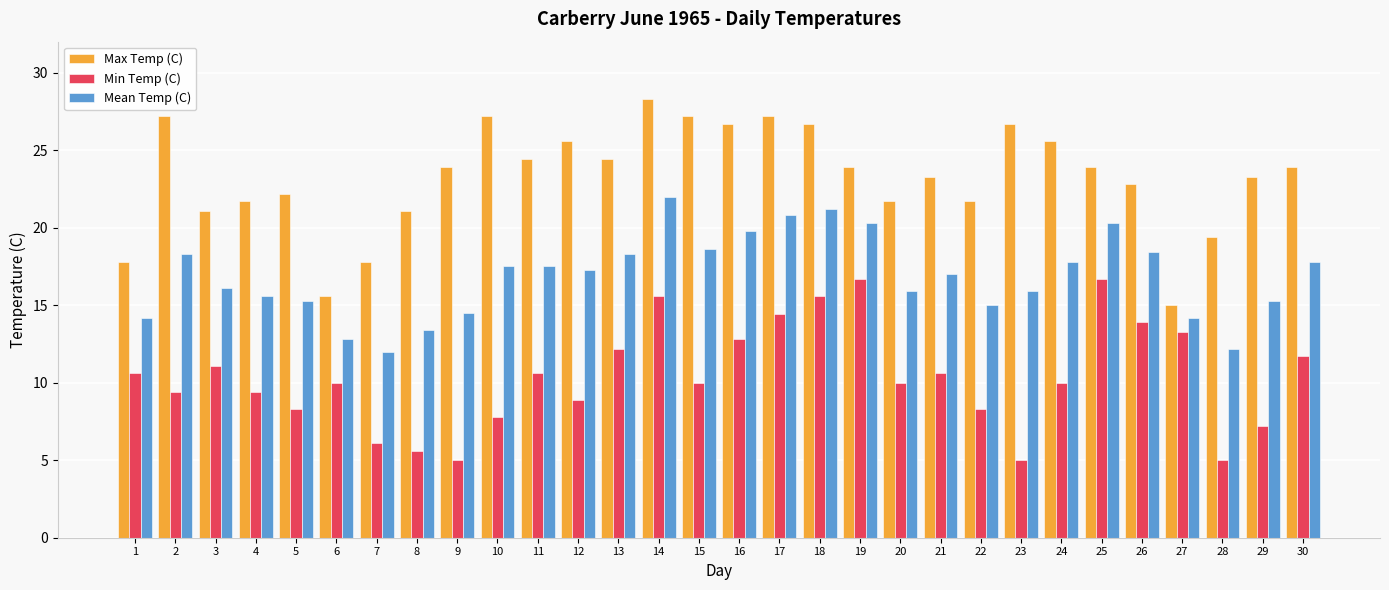

How many distinct data groups are displayed?

3